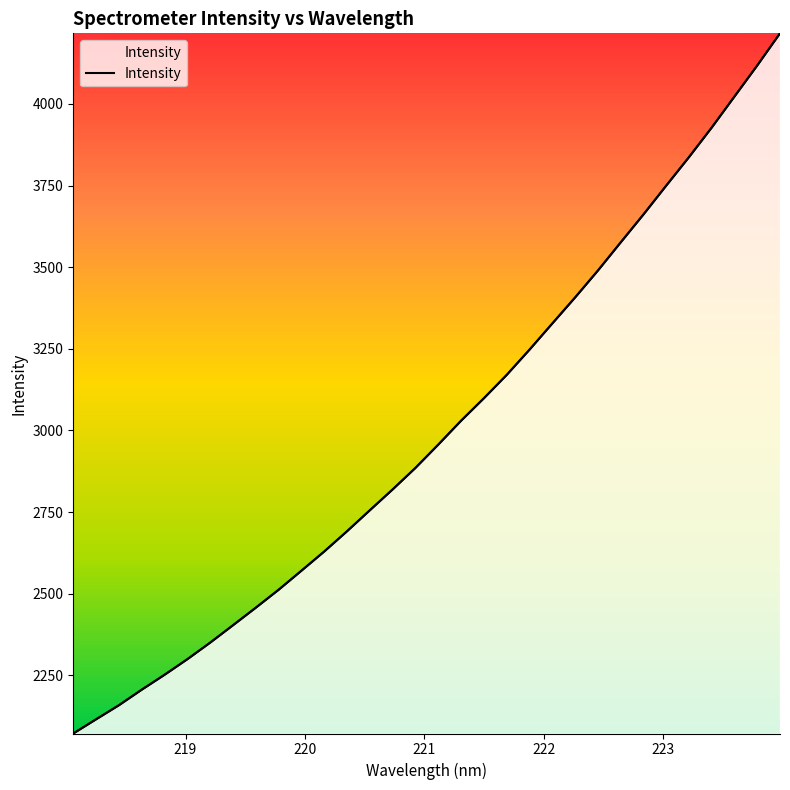

True or false: there are more than 1 points higher than both neighbors.

False